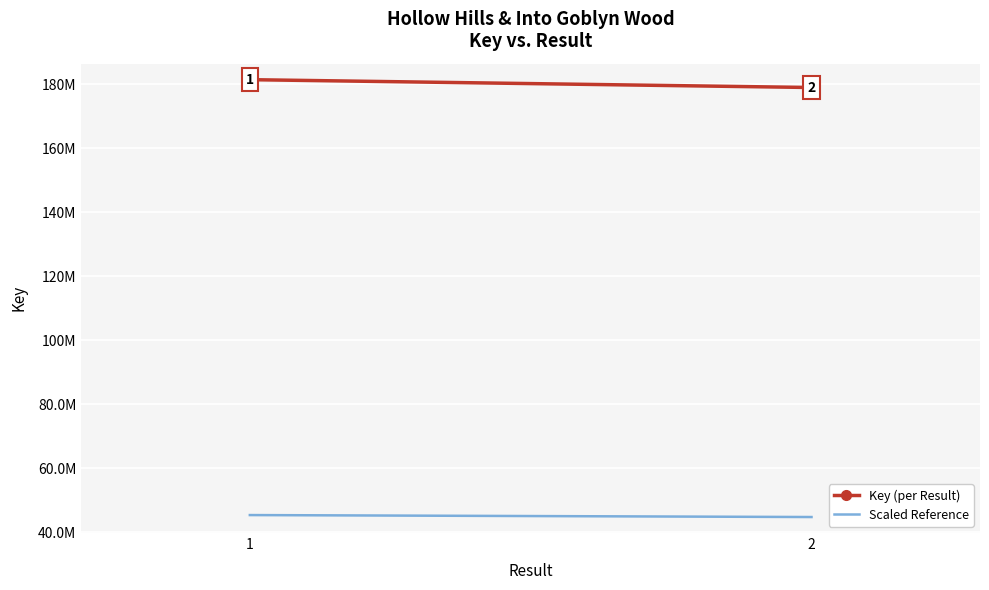

What is the sum of all Scaled Reference values?

90101484.8